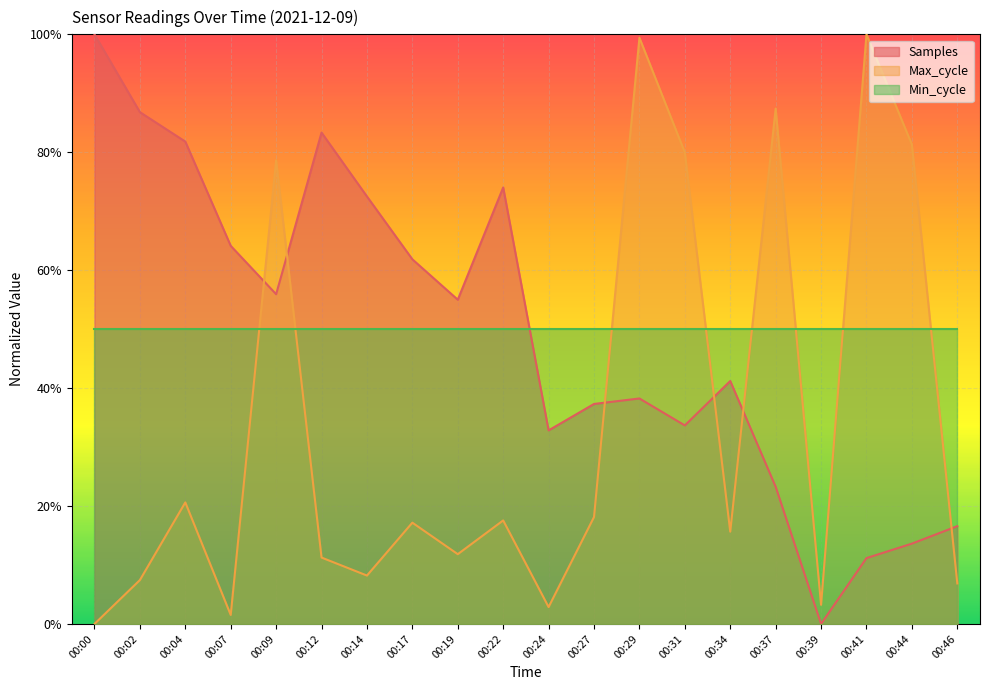

Which series has the largest range (max minus min)?

Samples